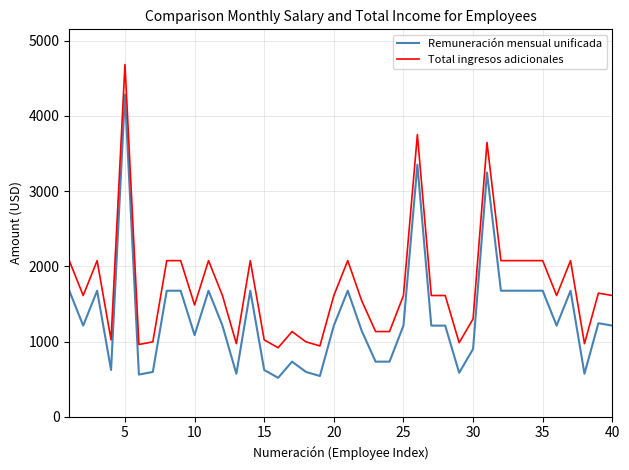

What is the maximum value for Total ingresos adicionales?

4683